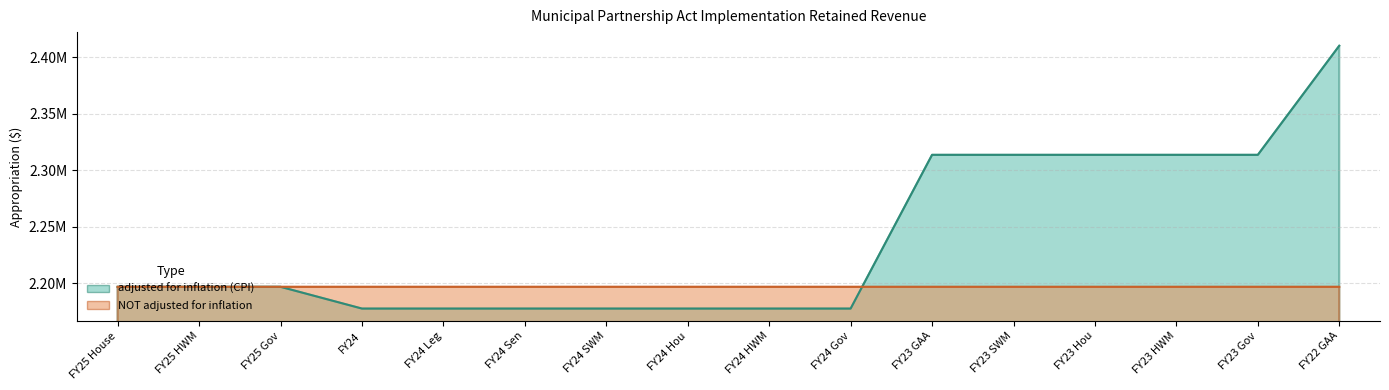

Which label corresponds to the largest value in the chart?

FY22 GAA